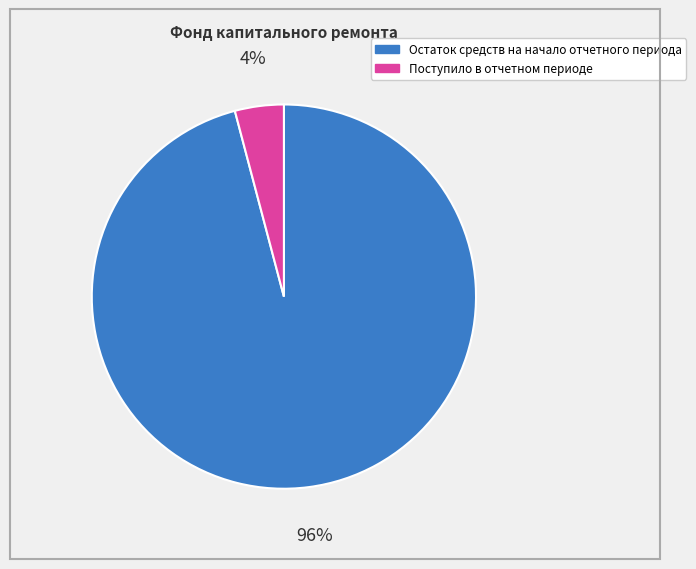

The Остаток средств на начало отчетного периода slice represents 96% of the pie. True or false?

True